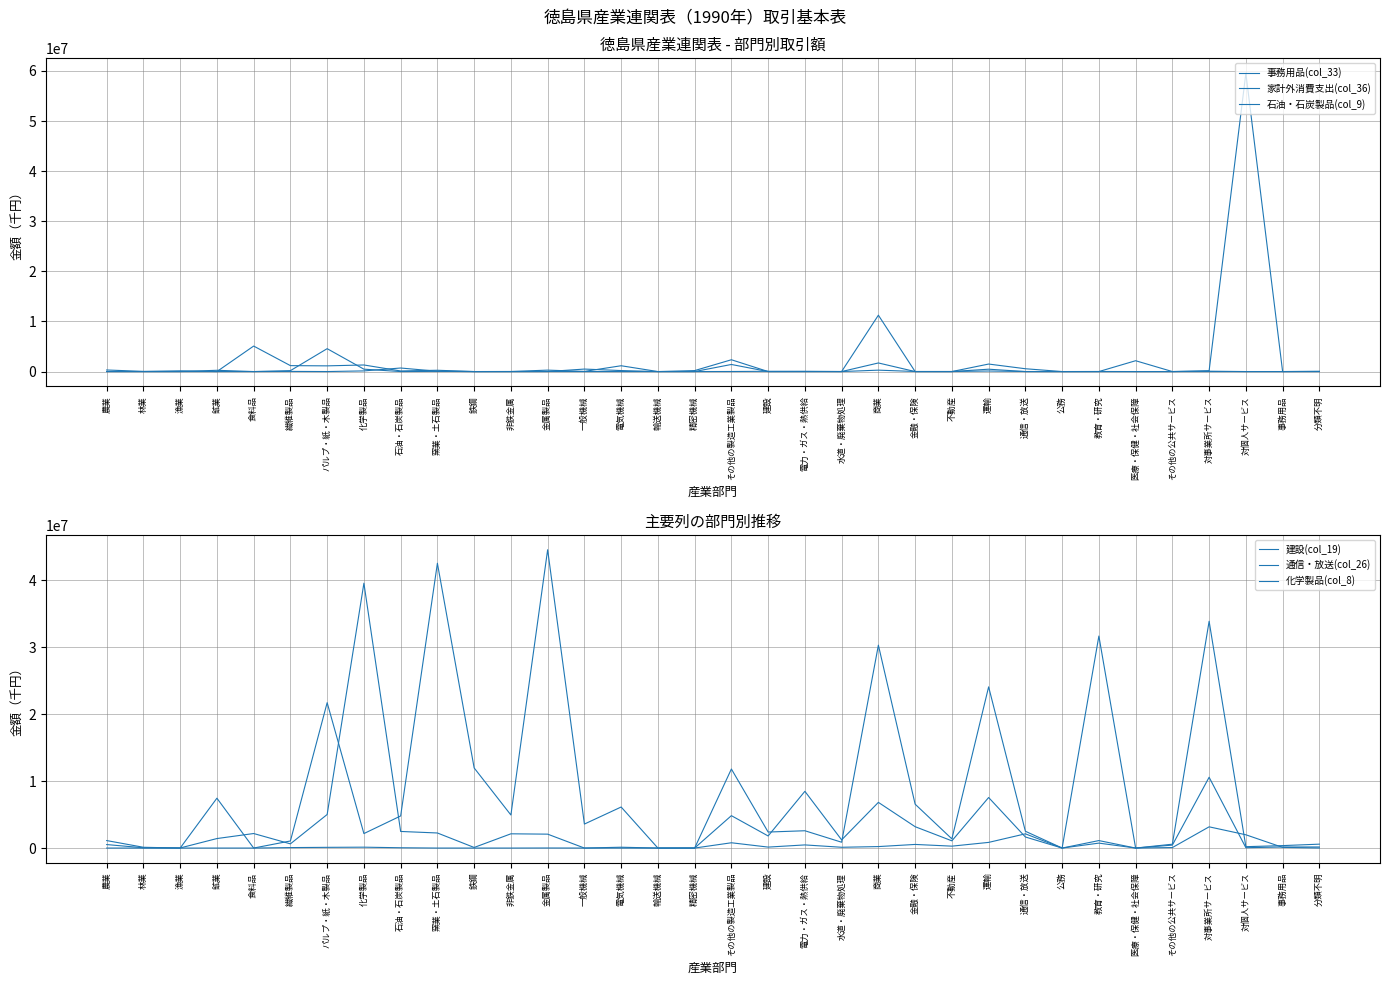

What is the maximum value for 建設(col_19)?

44553196